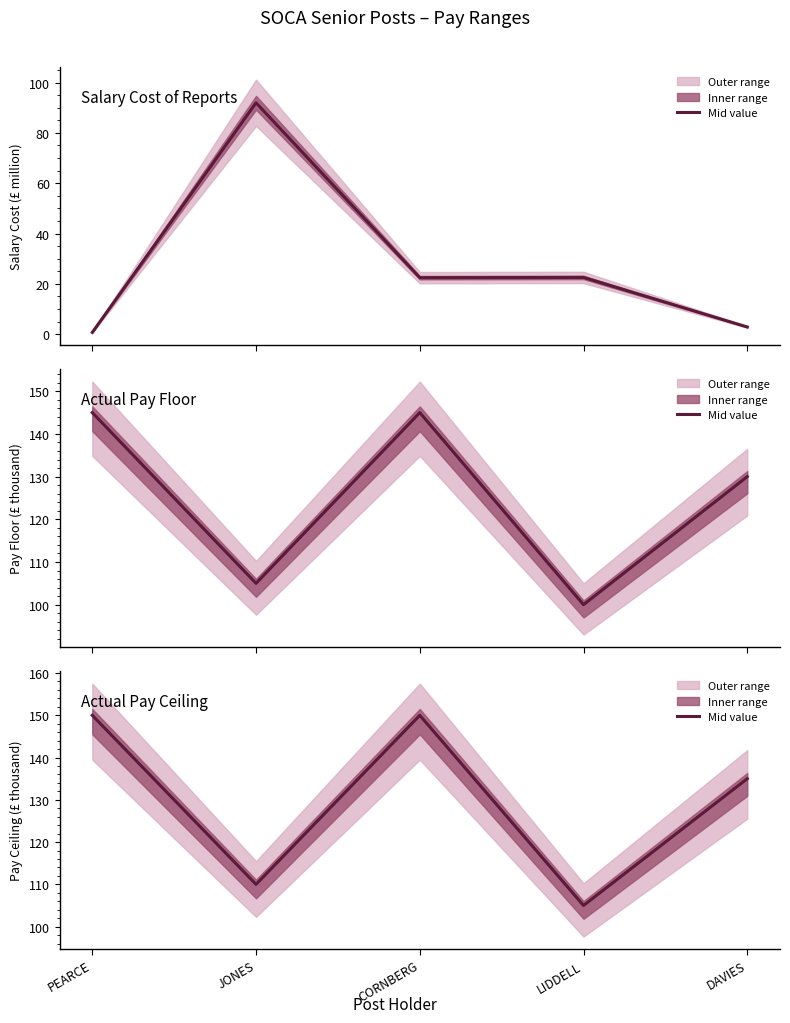

Which label corresponds to the largest value in the chart?

PEARCE